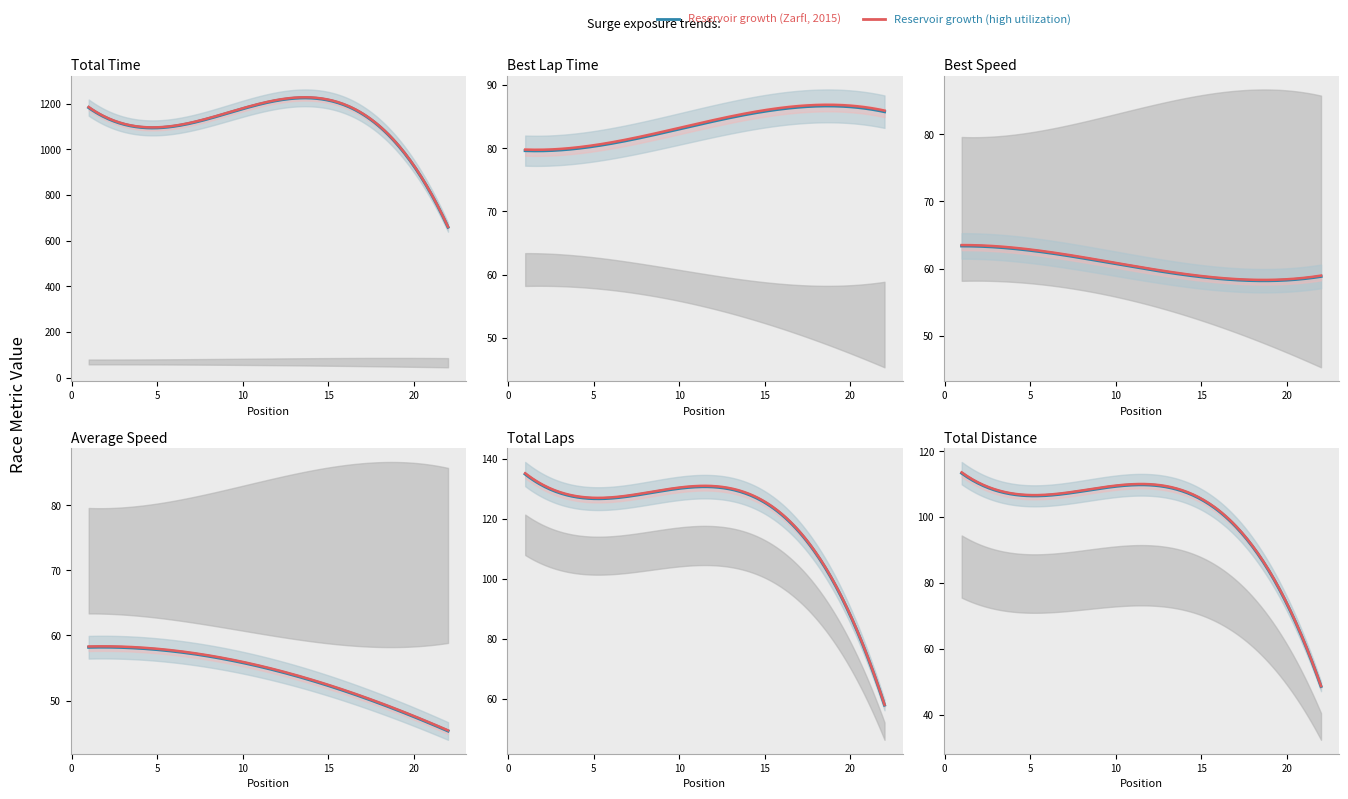

How many lines are shown in the chart?

6